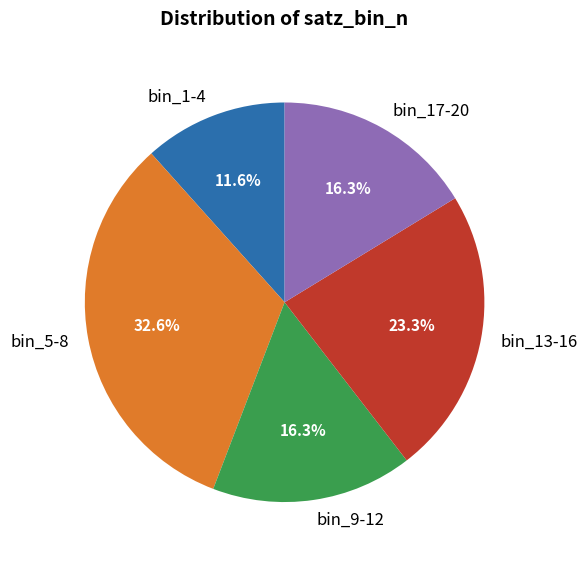

Is bin_1-4 the majority of the pie?

No